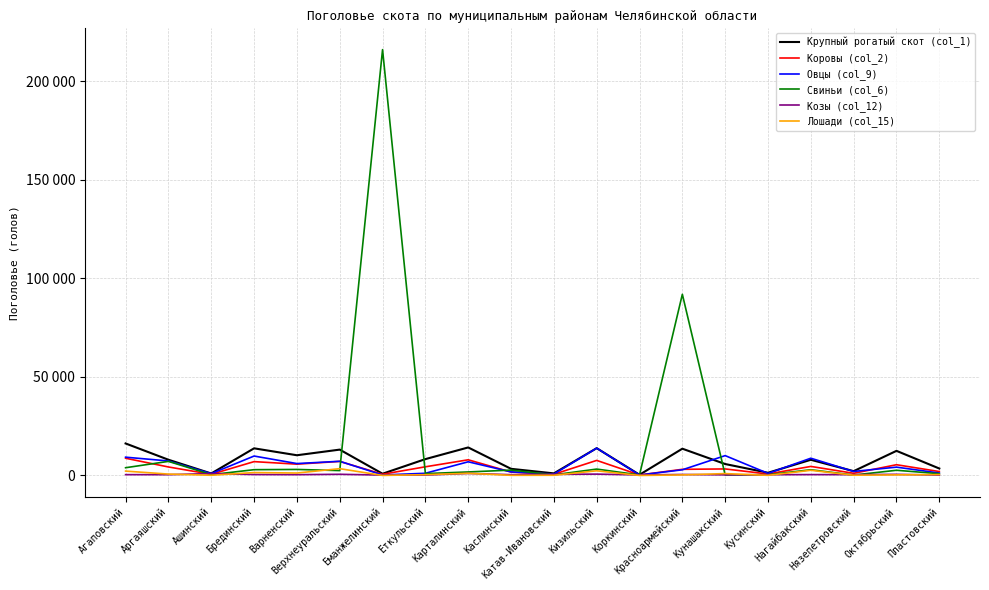

What is the value of the Овцы (col_9) point at the 15th from the left?

10066